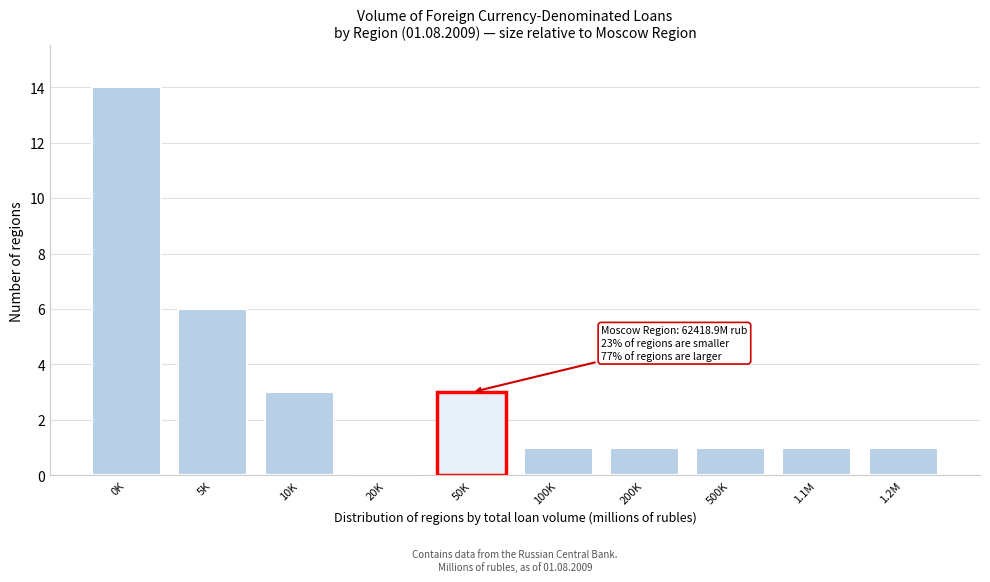

Reading right to left, transcribe all the data shown in this chart.

1.2M=1	1.1M=1	500K=1	200K=1	100K=1	50K=3	20K=0	10K=3	5K=6	0K=14